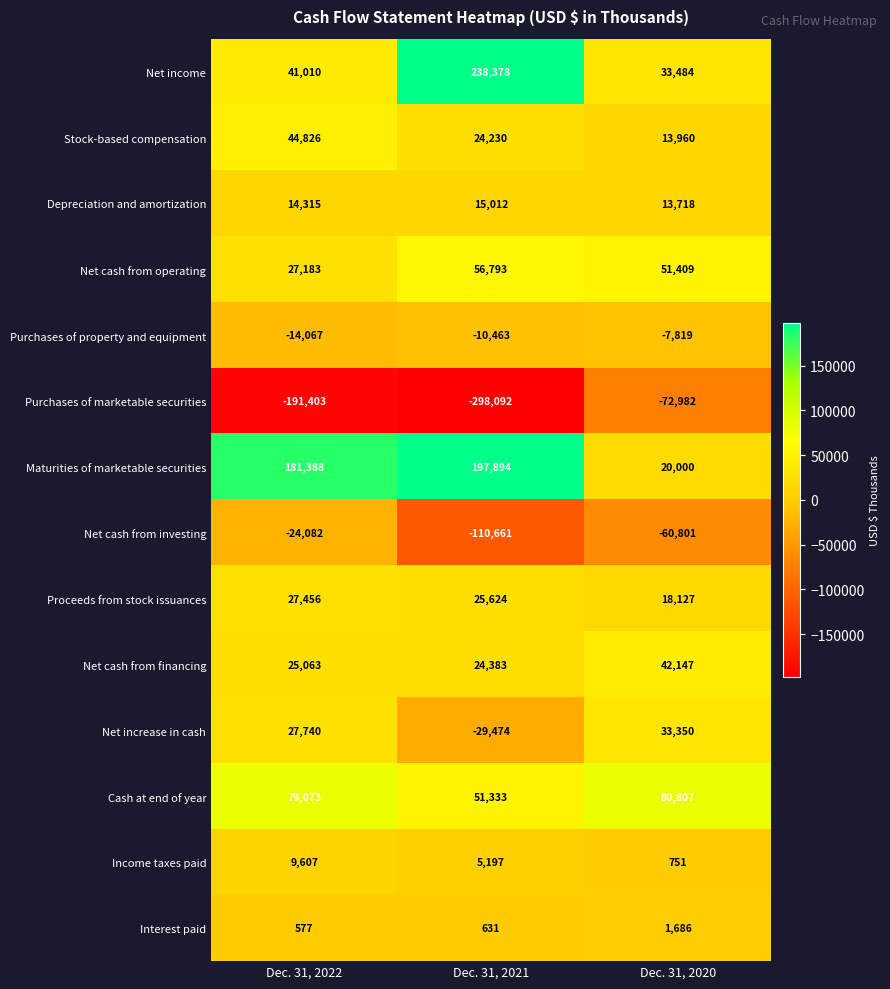

Count the number of categories in the chart.

3